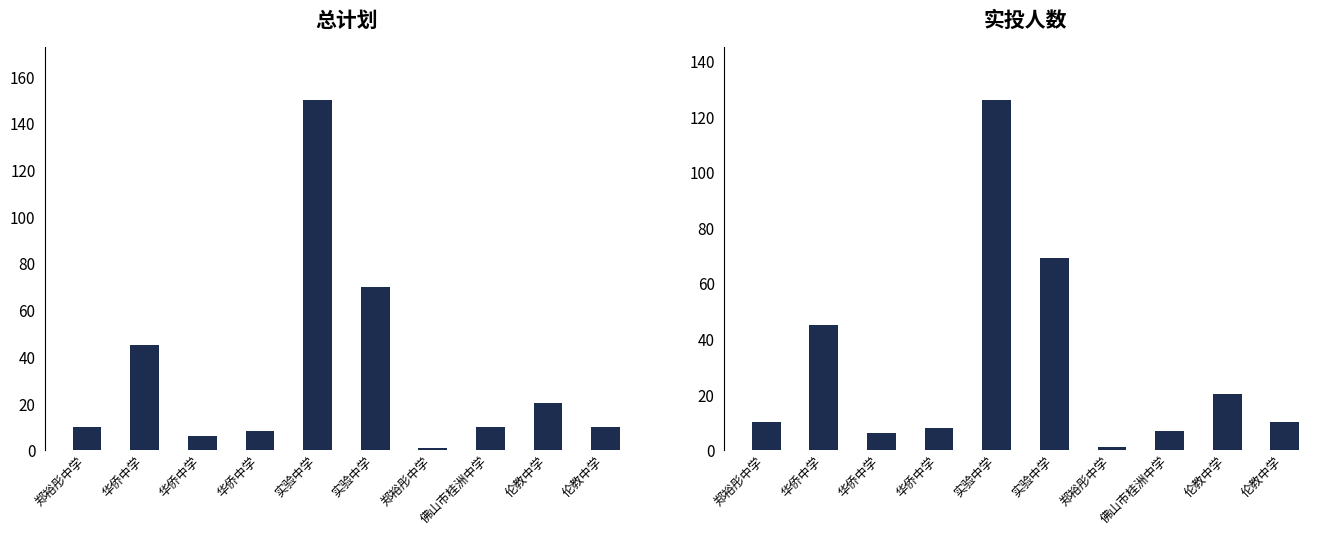

Are the bars grouped side by side (vs. stacked)?

Yes